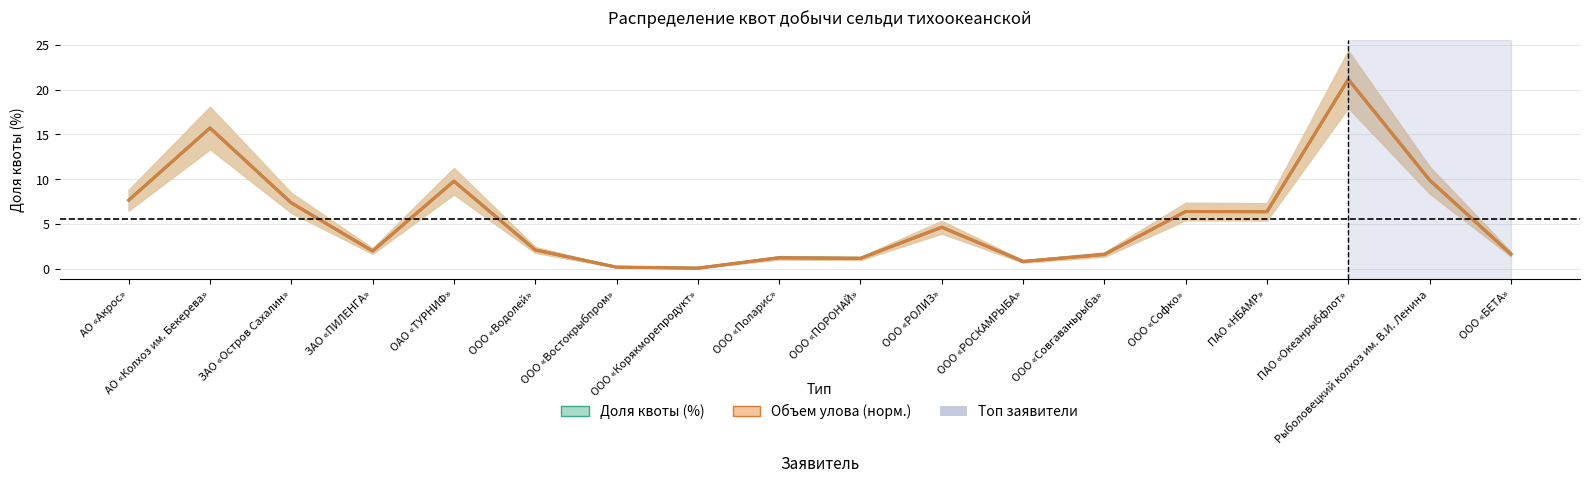

At ООО «РОЛИЗ», list the series in order from largest to smallest.

Доля квоты (%), Объем улова (норм., тонн)